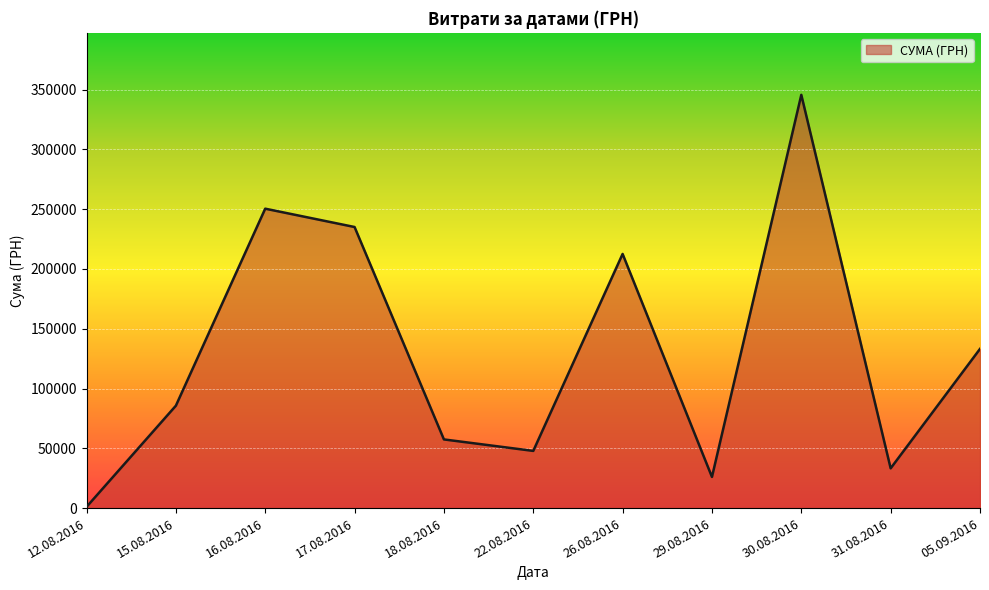

List the labels in order of value, largest first.

30.08.2016, 16.08.2016, 17.08.2016, 26.08.2016, 05.09.2016, 15.08.2016, 18.08.2016, 22.08.2016, 31.08.2016, 29.08.2016, 12.08.2016